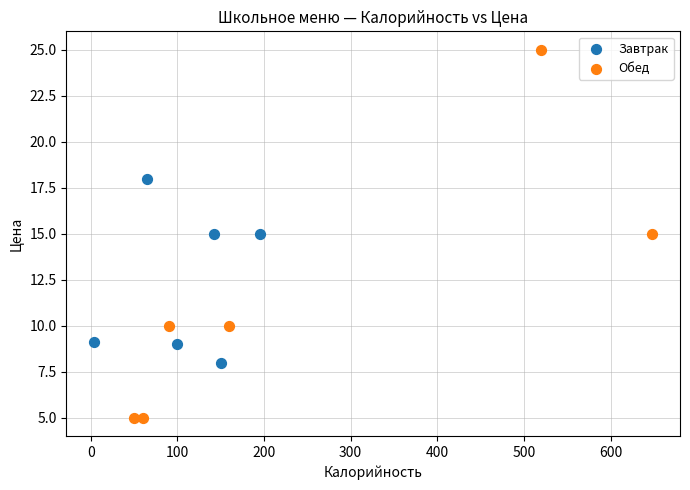

Which series contains the lowest Y value?

Обед